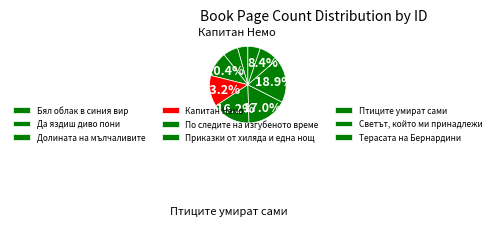

Which slice is the largest?

17054